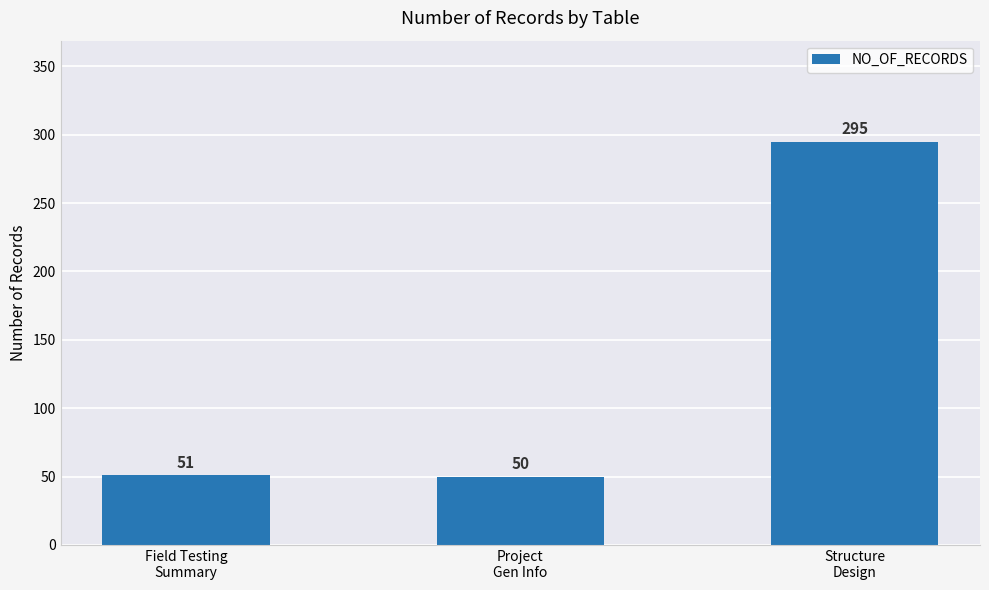

What is the sum of all values?

396